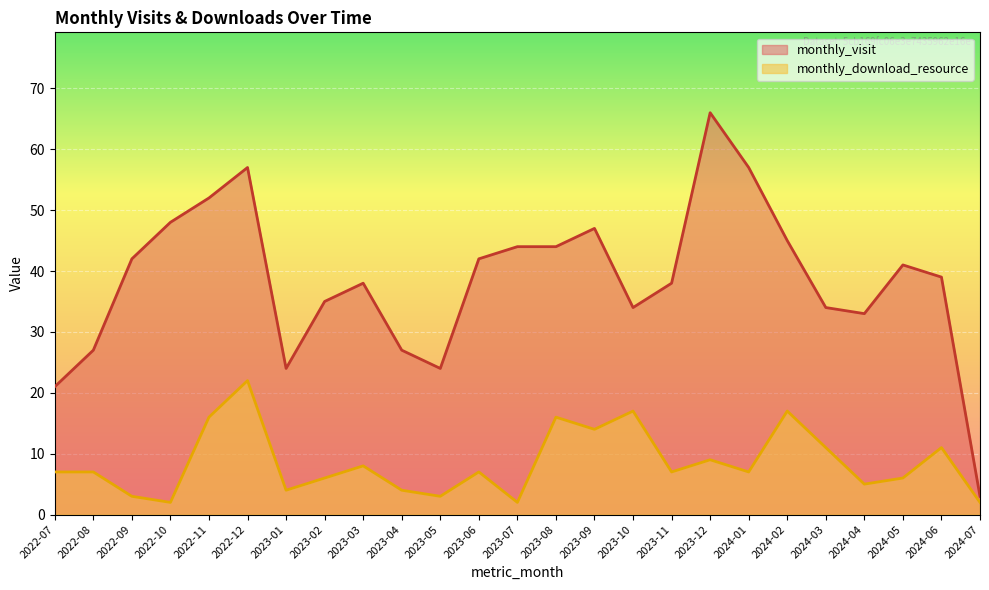

What is the label of the 1st point from the left?

2022-07